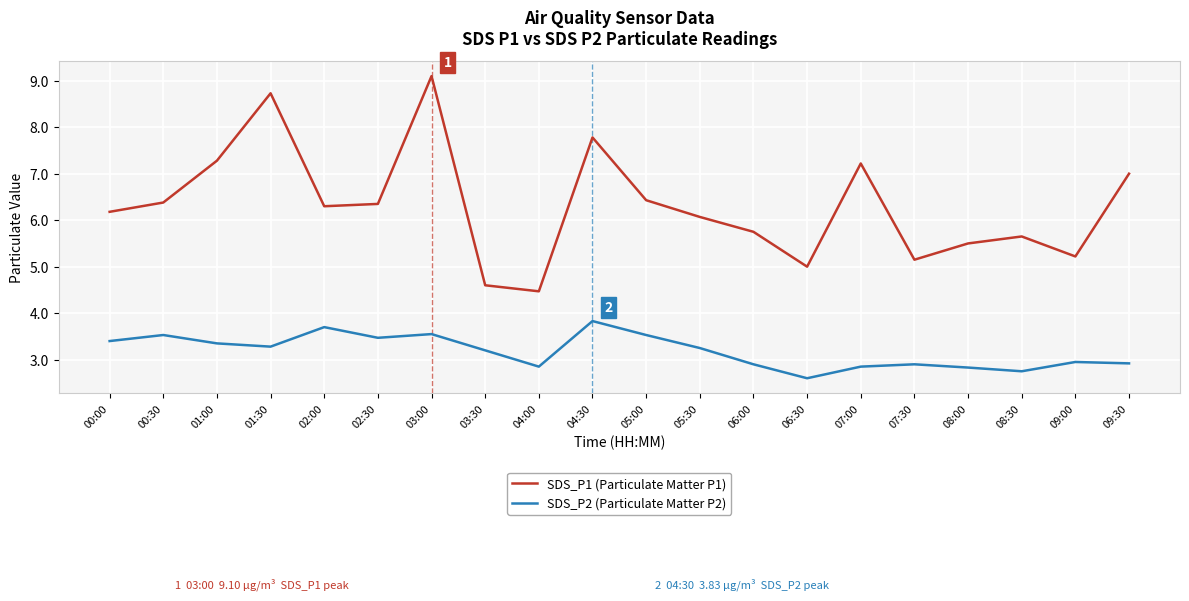

True or false: SDS_P2 (Particulate Matter P2) and SDS_P1 (Particulate Matter P1) intersect in this chart.

False